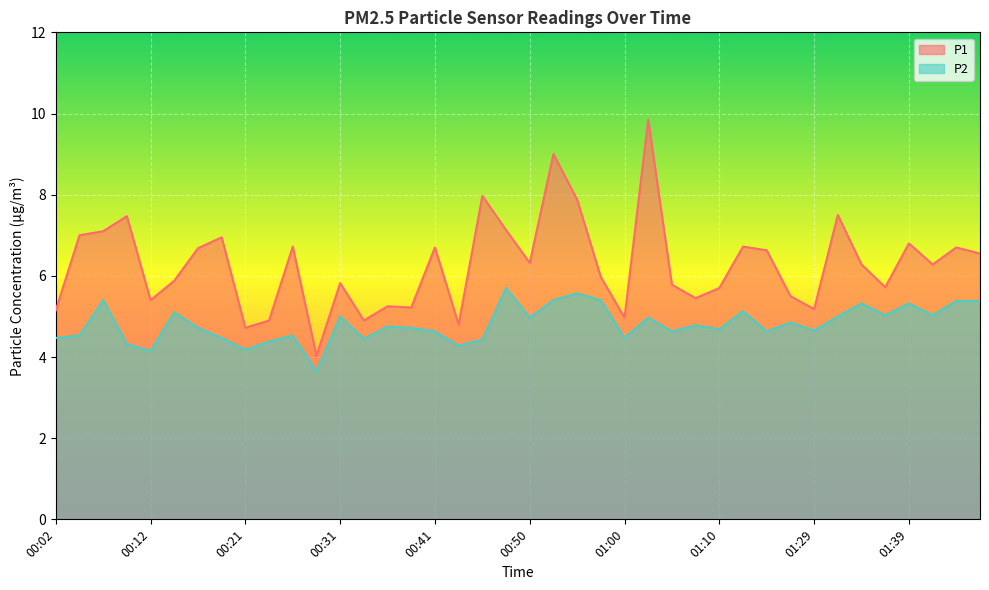

At which category does P1 reach its first local valley?

00:12